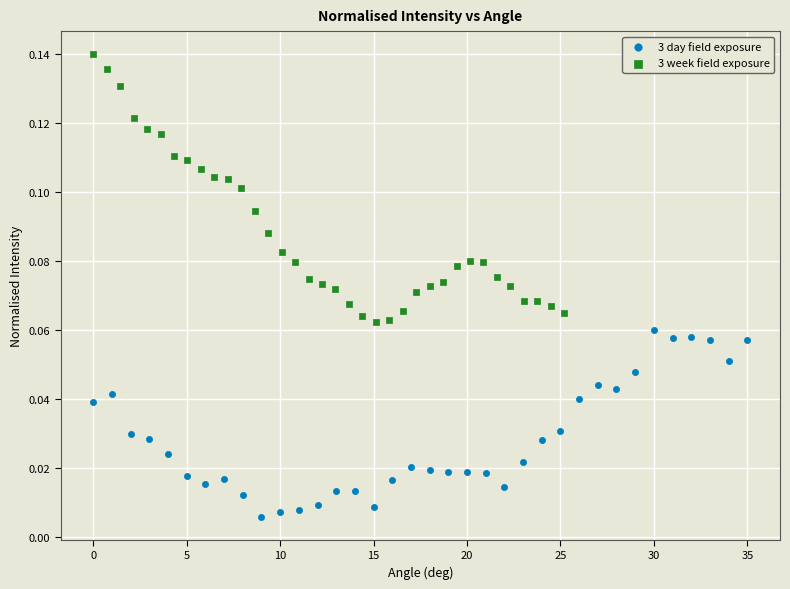

Which series contains the highest Y value?

3 week field exposure